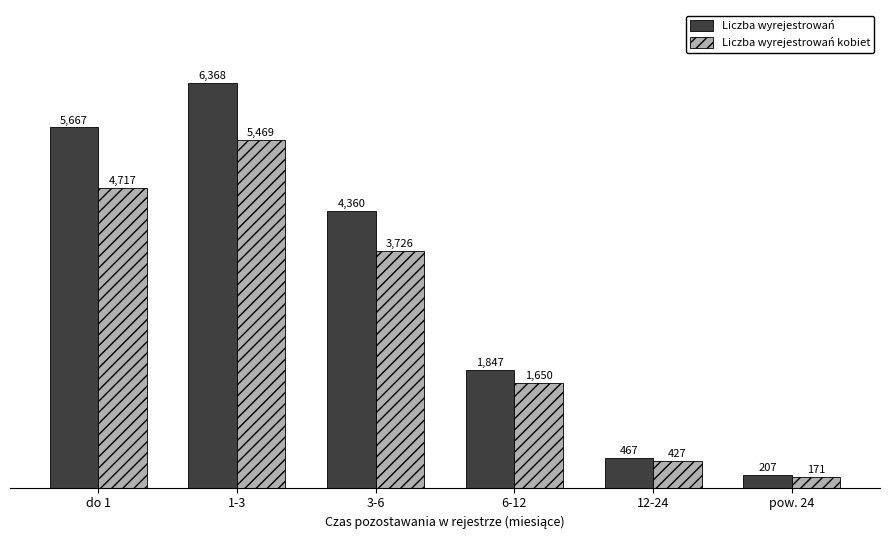

What is the value of the Liczba wyrejestrowań bar at the 4th from the left?

1847